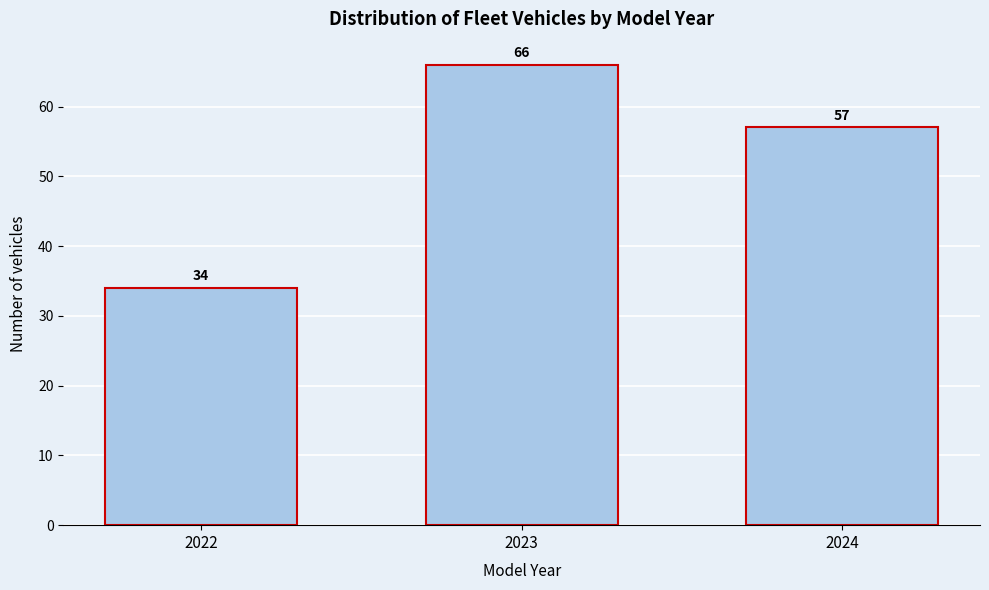

Reading right to left, extract all data points from this chart.

2024=57	2023=66	2022=34